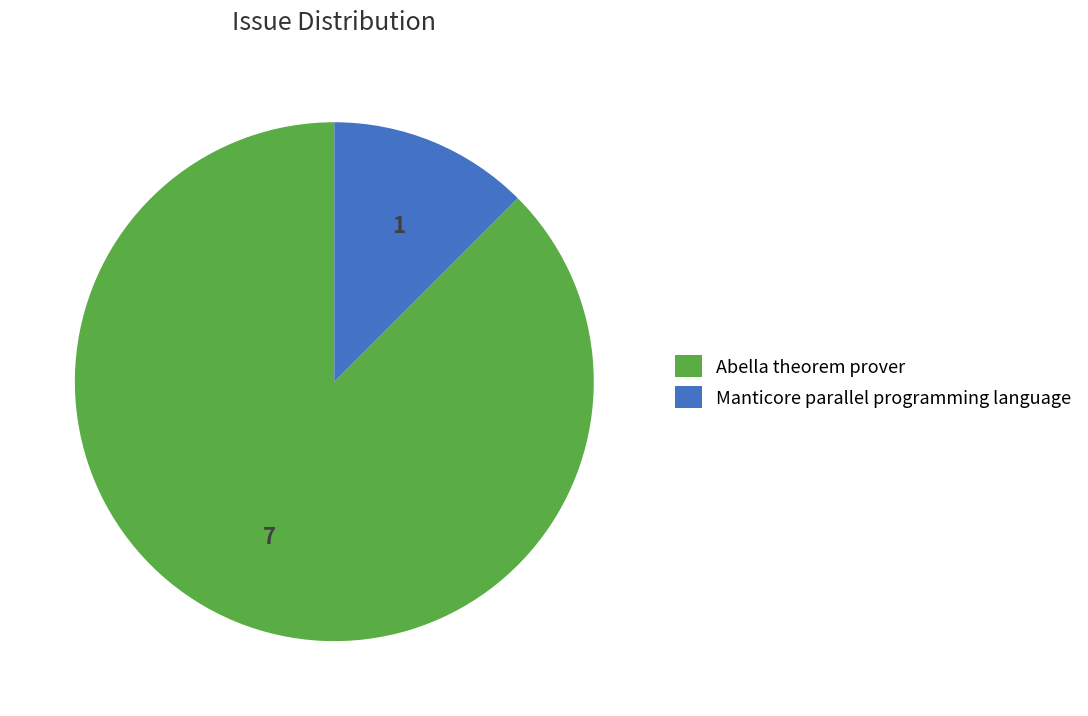

Is there any slice that represents more than half of the pie?

Yes